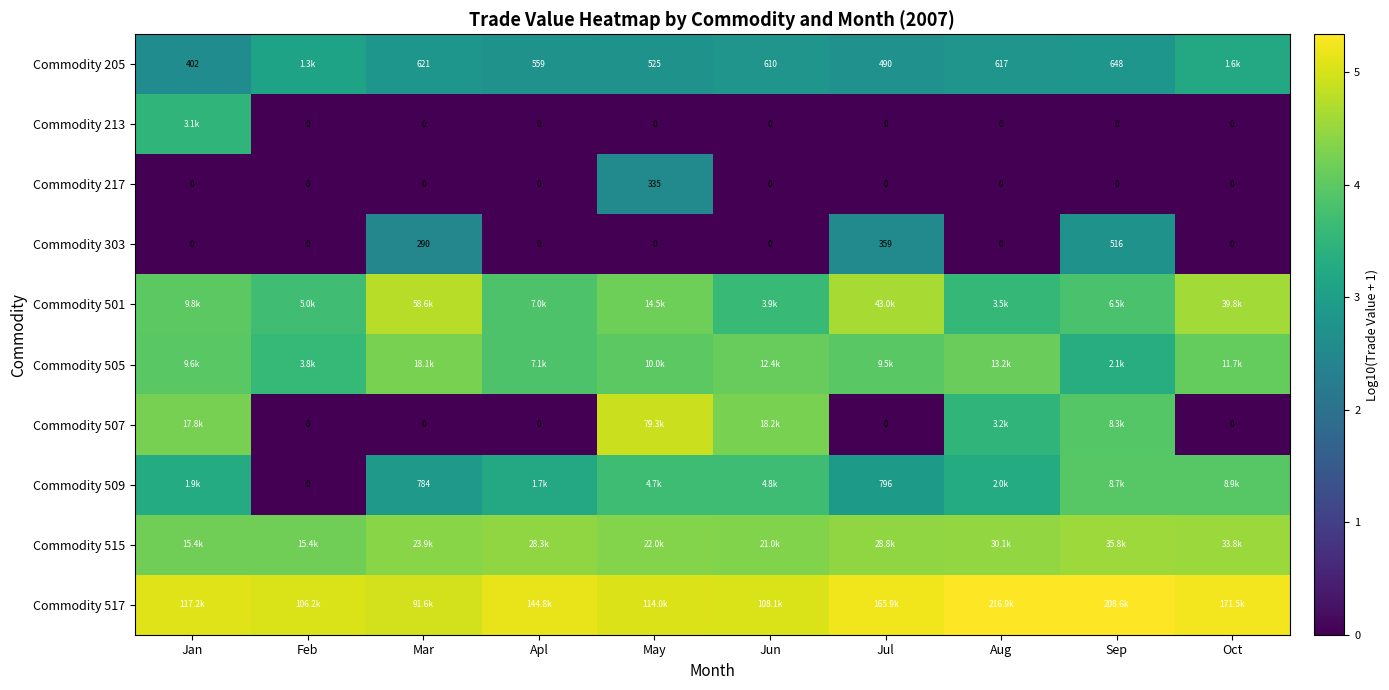

Where is Commodity 303 nearest to the value 258?

Mar